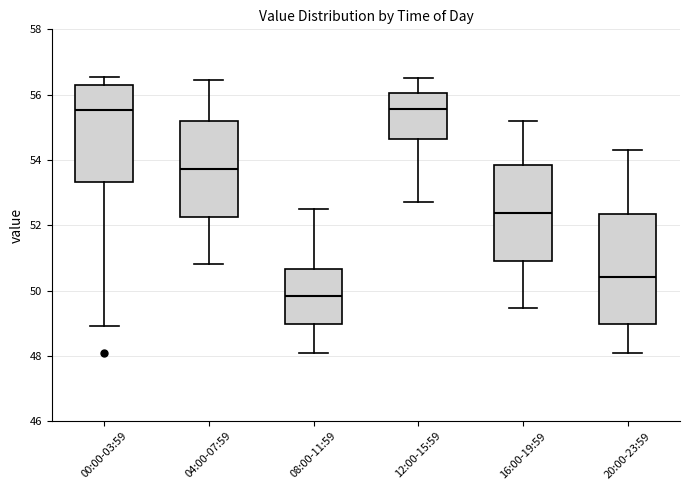

Where is the upper edge of the box for 16:00-19:59 on the y-axis? The values are not printed on the chart, so give them approximately, as read against the axis.

53.8